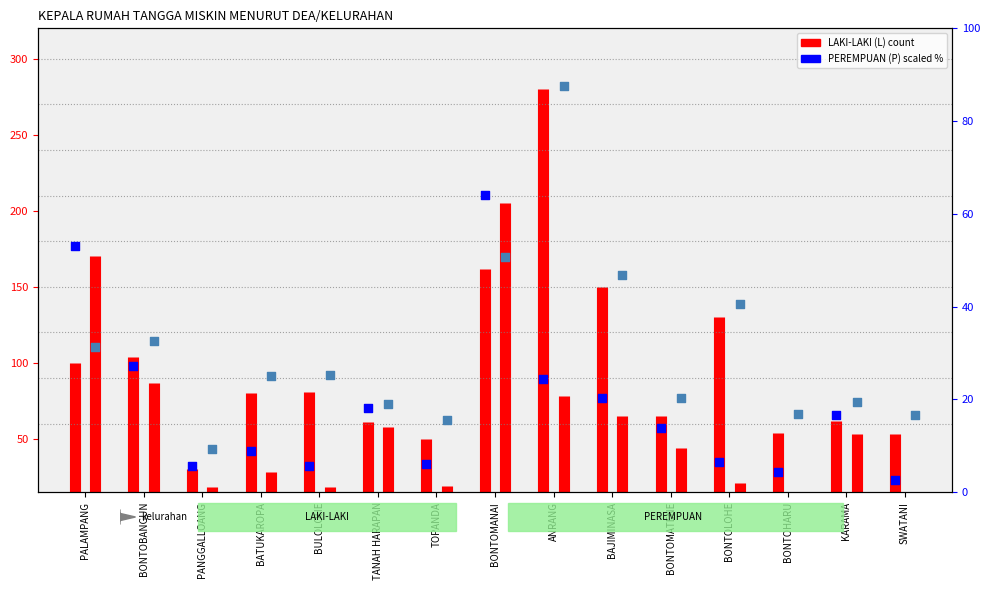

At which category is the sum across all series the highest?

BONTOMANAI